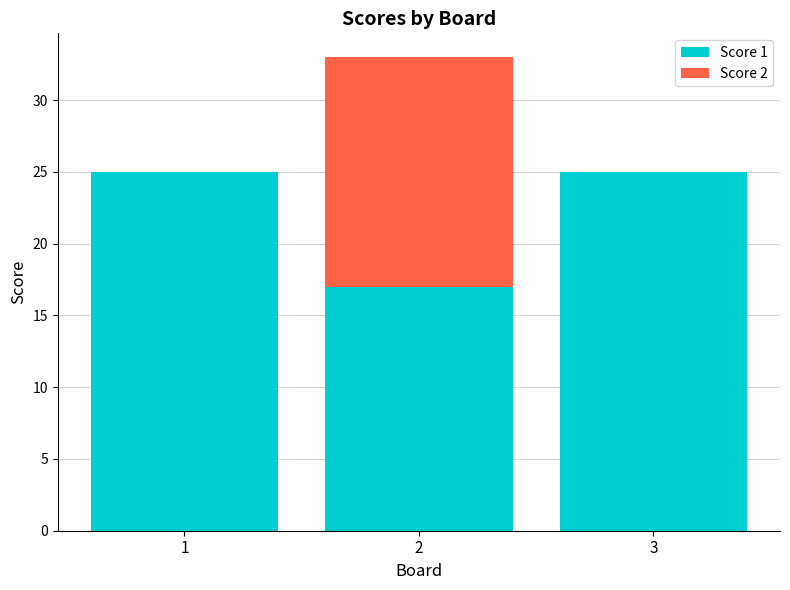

Reading left to right, transcribe the values for Score 1.

1=25	2=17	3=25